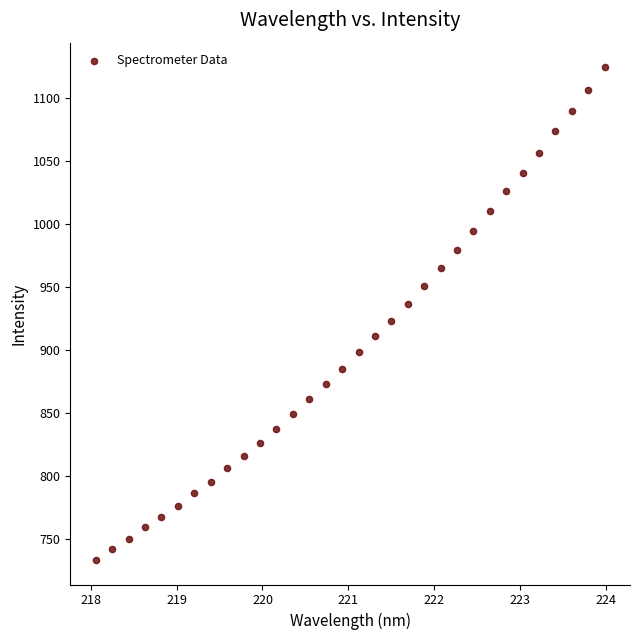

What is the range of Y values (max minus min)?

391.1